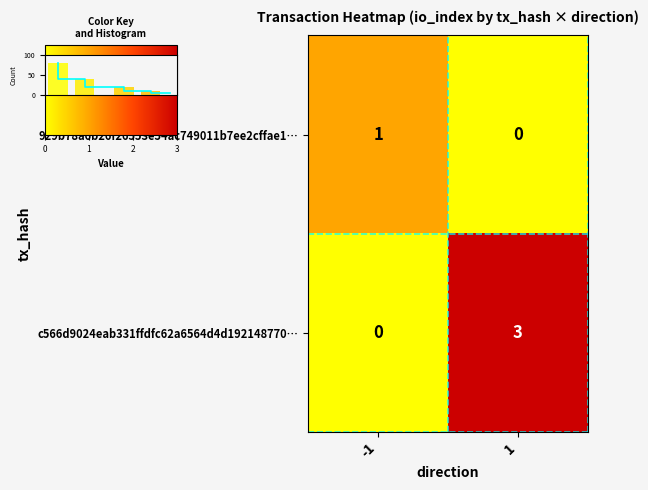

What is the sum of the 929b78a6b26f26553e54ac749011b7ee2cffae1… values at -1 and 1?

1